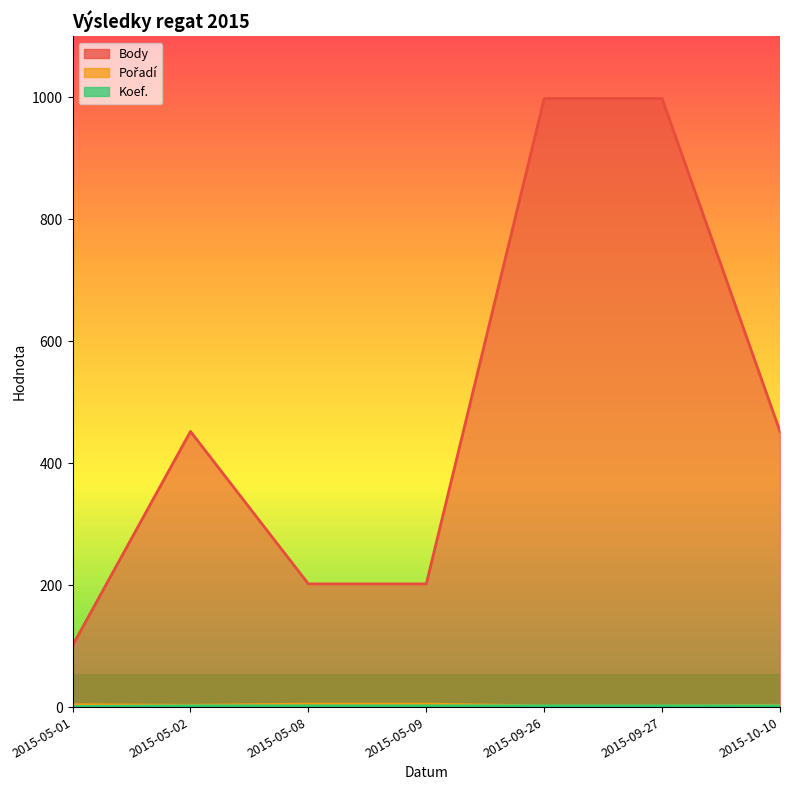

What is the approximate value of Body at 2015-05-02, to the nearest 10?

450